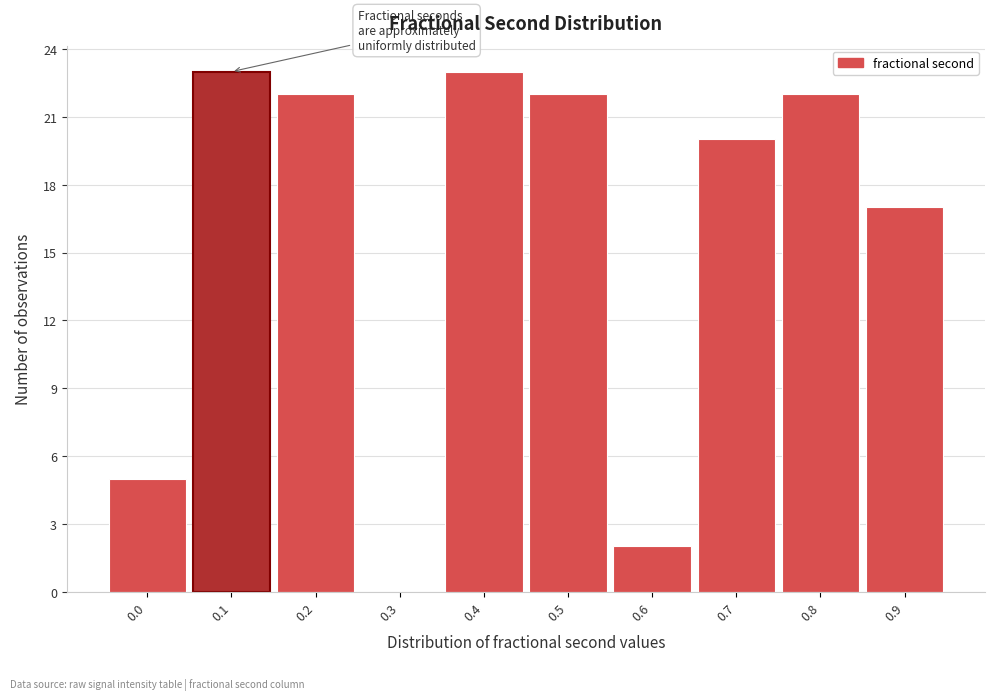

True or false: the data shows 17 at 0.9.

True